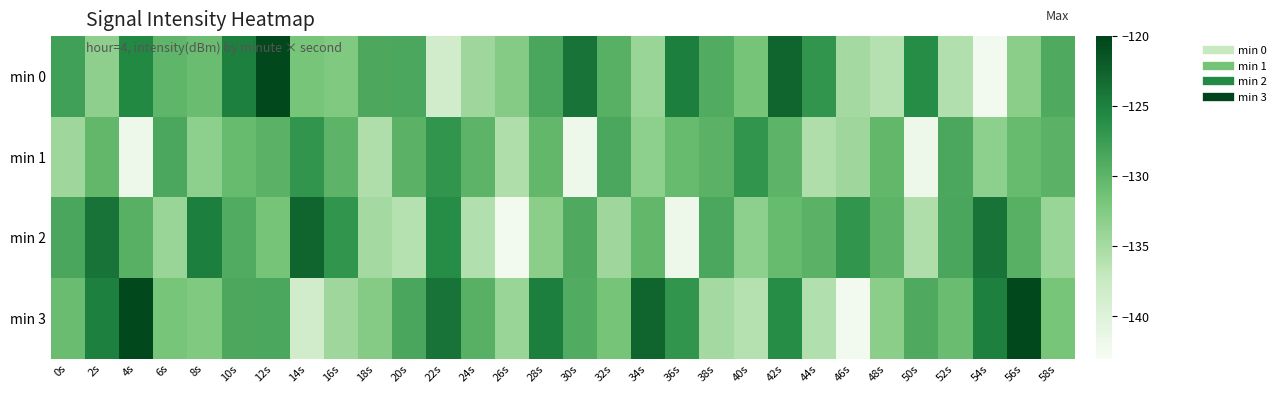

Between 22s and 56s, which series saw the biggest shift?

min 0